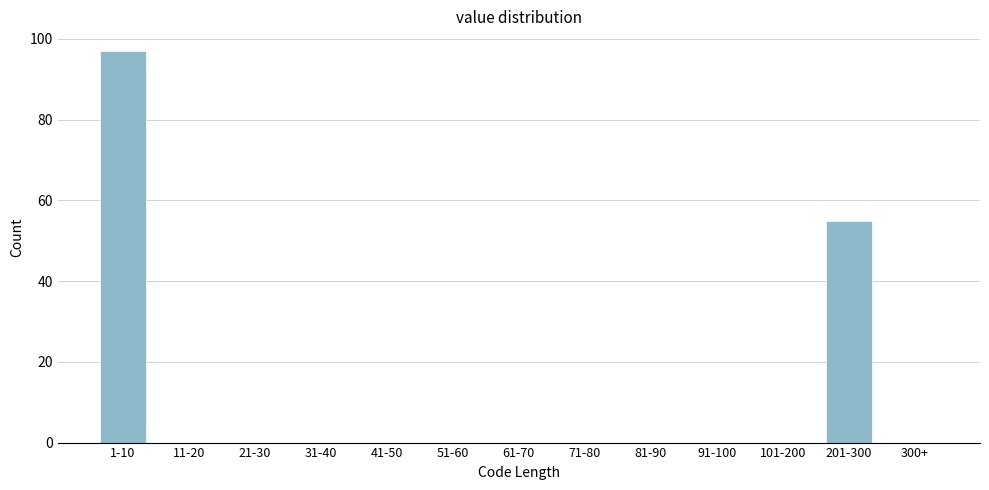

Reading left to right, what are all the values shown in this chart?

1-10=97	11-20=0	21-30=0	31-40=0	41-50=0	51-60=0	61-70=0	71-80=0	81-90=0	91-100=0	101-200=0	201-300=55	300+=0